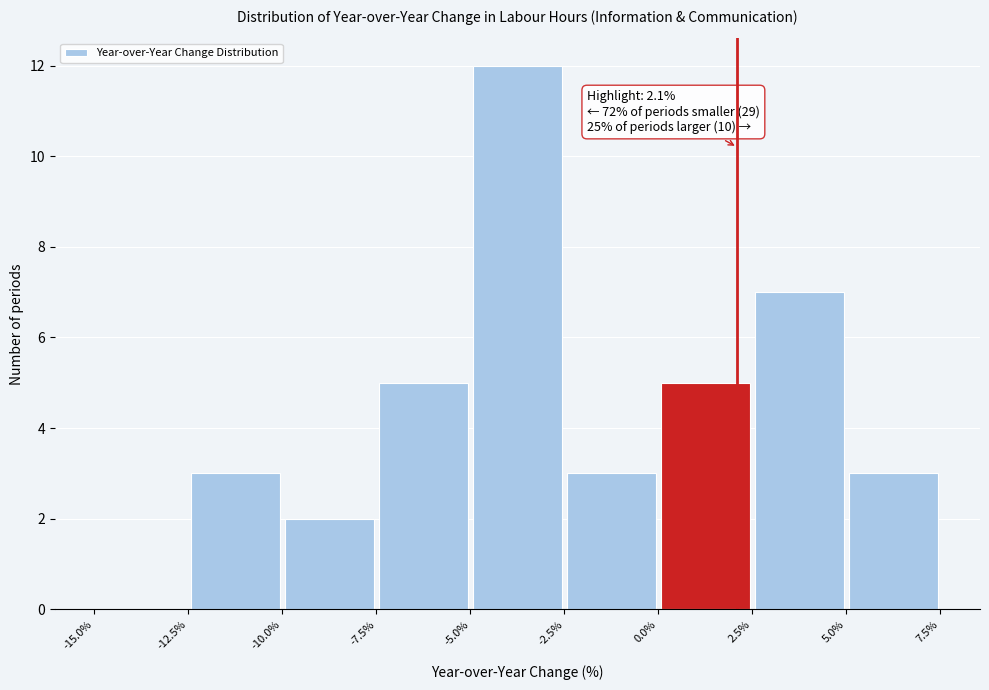

Which range on the x-axis has the tallest bar?

-5.0% to -2.5%